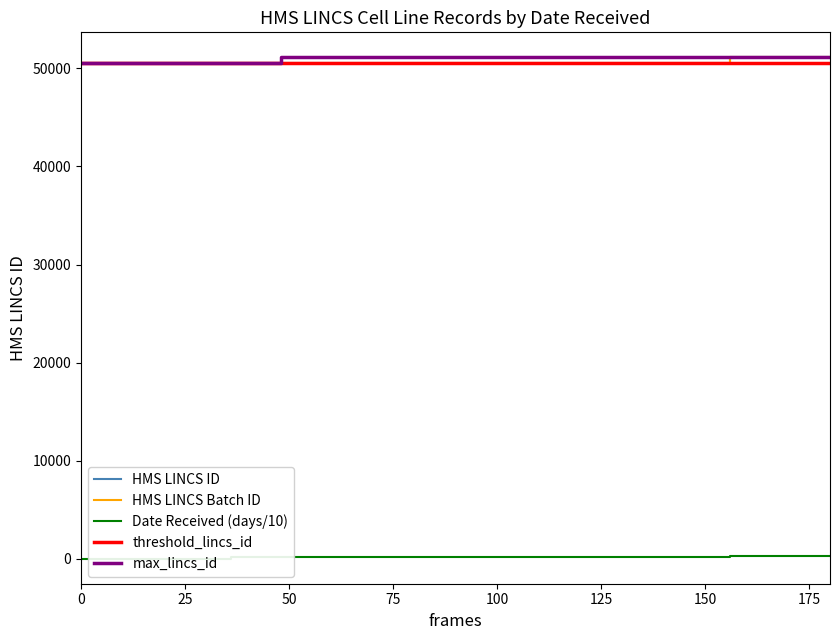

Reading left to right, transcribe all the data shown in this chart.

HMS LINCS ID: 50583.0	50583.0	50583.0	50583.0	50583.0	50583.0	50583.0	50583.0	50583.0	50583.0	50583.0	50583.0	50583.0	51124.0	51124.0	51124.0
HMS LINCS Batch ID: 50583.2	50583.2	50583.2	50583.4	50583.4	50583.4	50583.9	50583.9	50583.9	50583.9	50583.9	50583.9	50583.9	51124.1	51124.1	51124.1
Date Received (days/10): 0.0	0.0	0.0	196.4	196.4	196.4	202.4	202.4	202.4	202.4	202.4	202.4	202.4	223.1	223.1	223.1
threshold_lincs_id: 50583.0	50583.0	50583.0	50583.0	50583.0	50583.0	50583.0	50583.0	50583.0	50583.0	50583.0	50583.0	50583.0	50583.0	50583.0	50583.0
max_lincs_id: 50583.0	50583.0	50583.0	50583.0	51124.0	51124.0	51124.0	51124.0	51124.0	51124.0	51124.0	51124.0	51124.0	51124.0	51124.0	51124.0